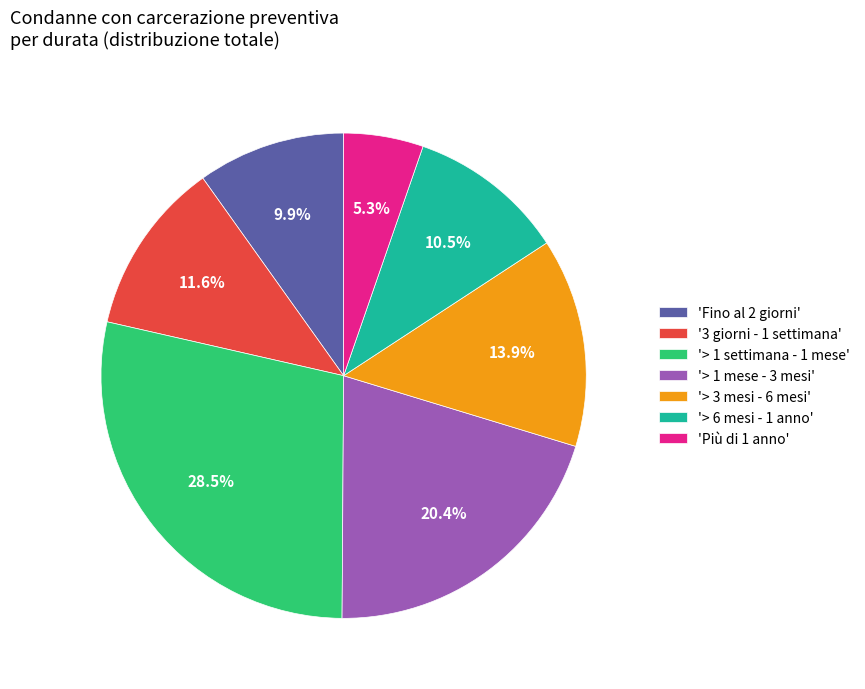

What percentage is NOT represented by 'Fino al 2 giorni'?

90.1%